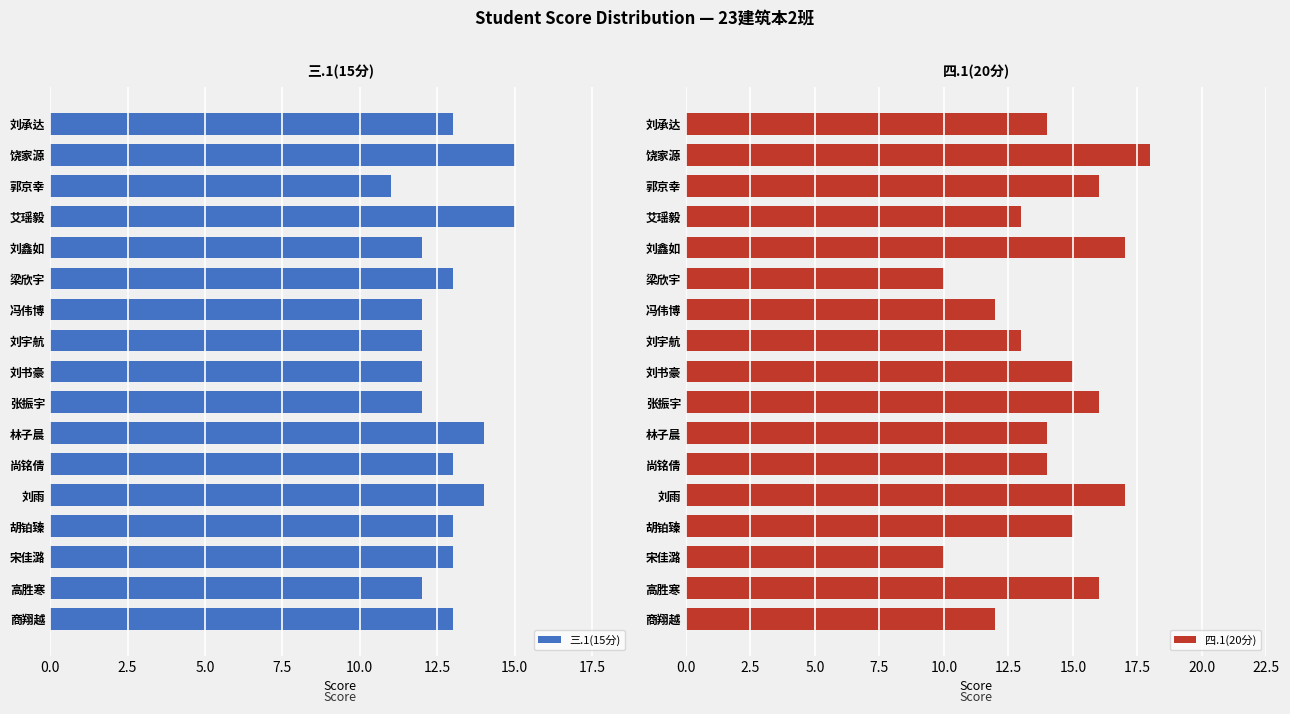

What is the greatest value displayed?

18